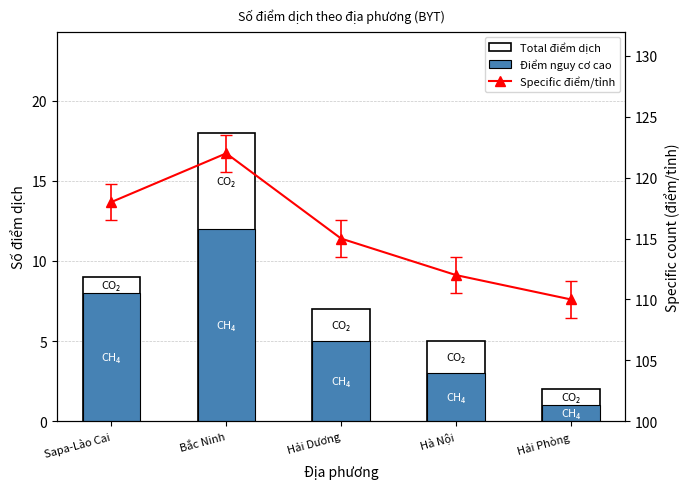

Which series changed the most between Hà Nội and Hải Phòng?

Total điểm dịch